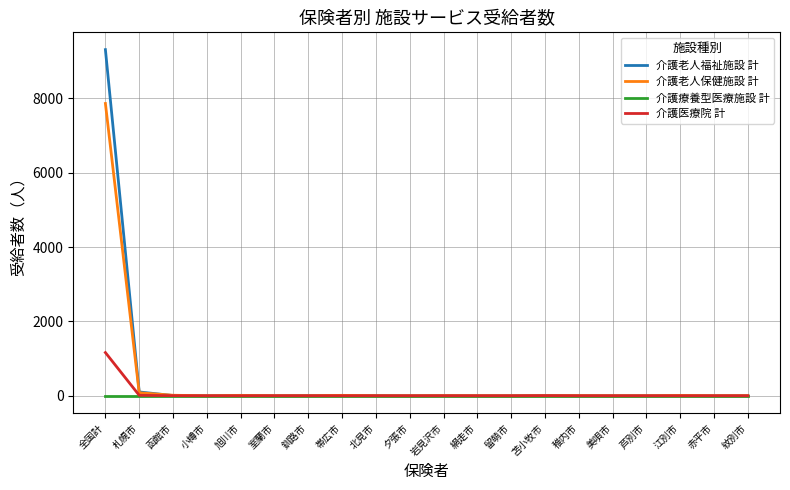

What position from the right is 札幌市?

19